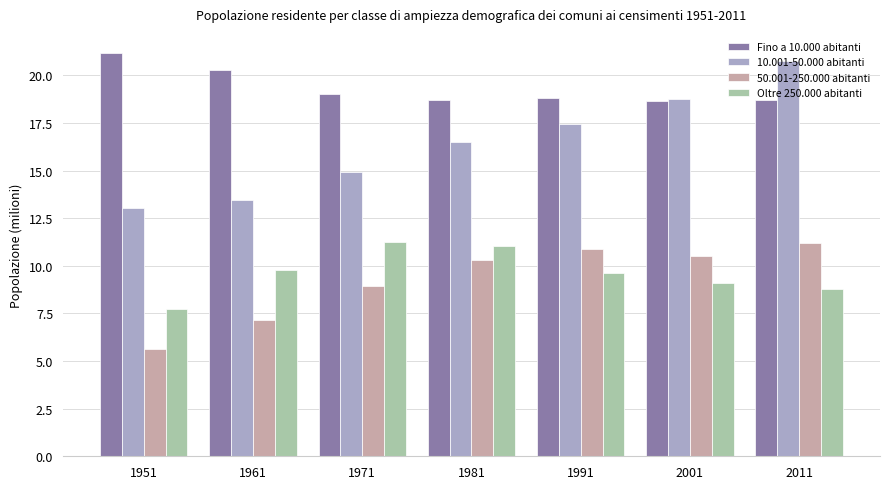

Rank the categories by 50.001-250.000 abitanti value from lowest to highest.

1951, 1961, 1971, 1981, 2001, 1991, 2011